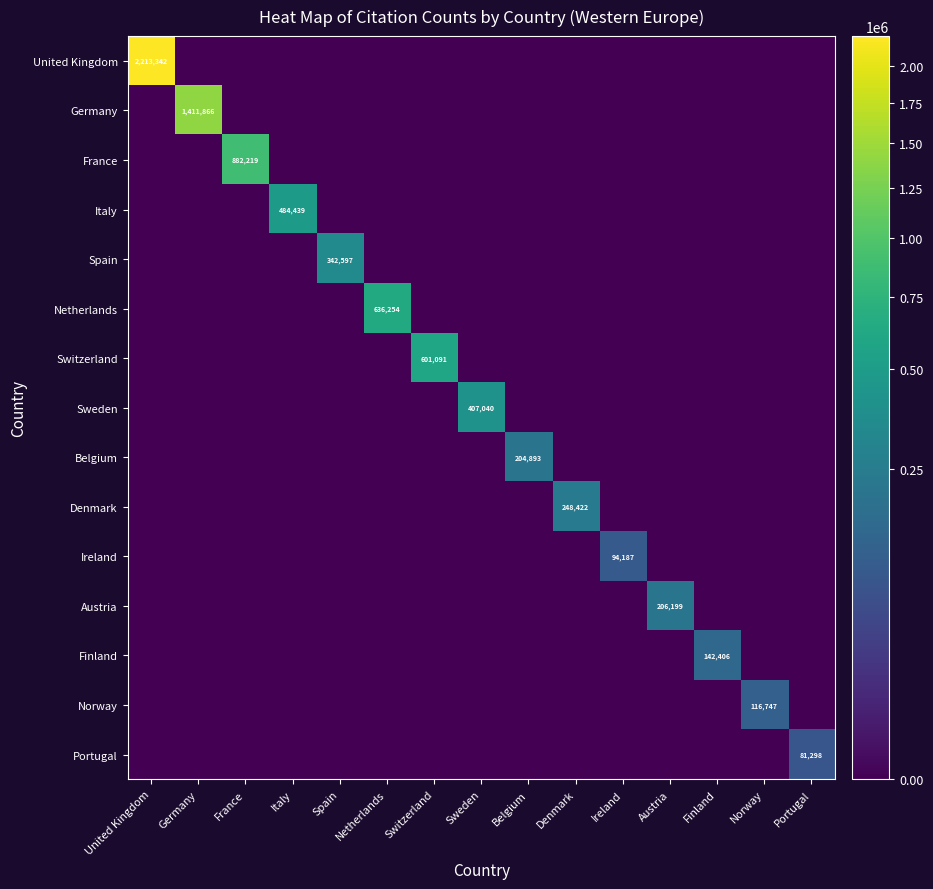

True or false: Italy has a value of 484439 at Italy.

True